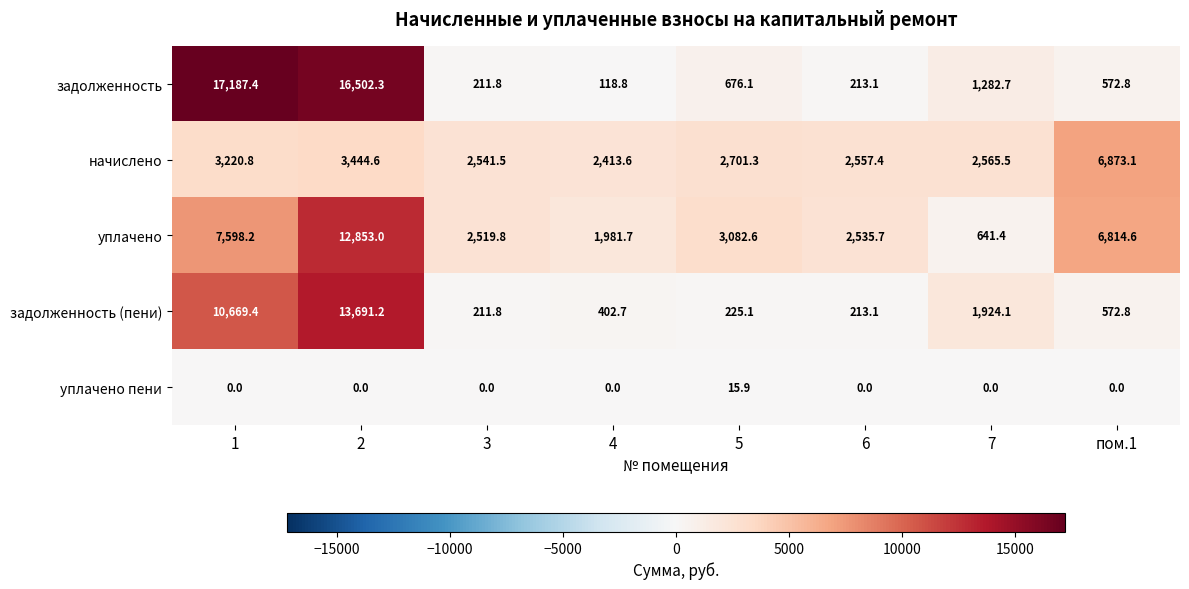

What is the sum of the уплачено пени values at 5 and 4?

15.9